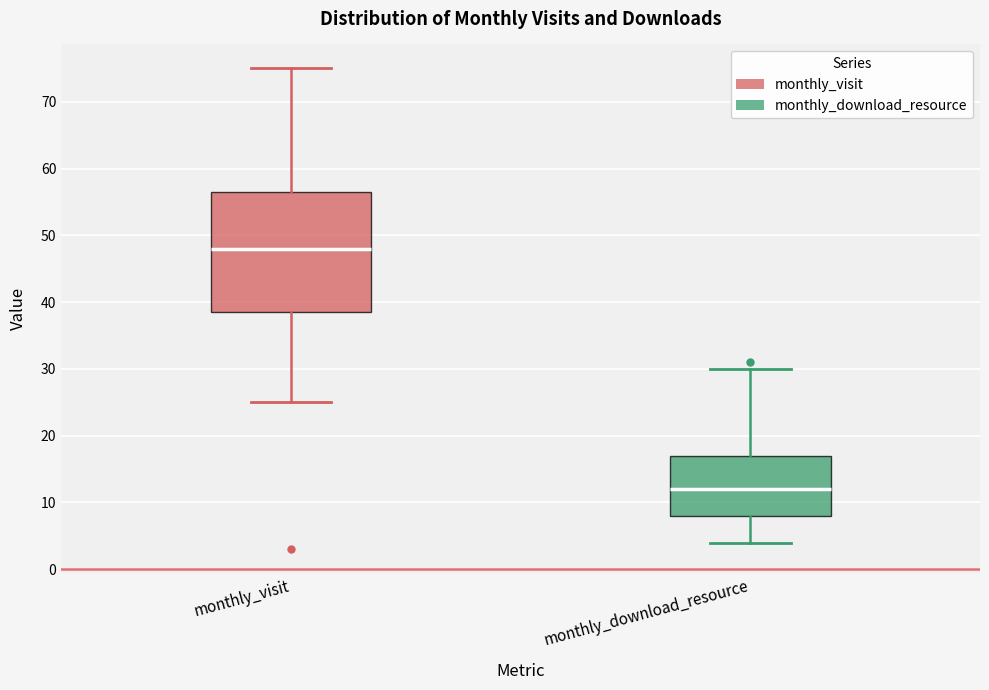

Which box's median line is the lowest?

monthly_download_resource